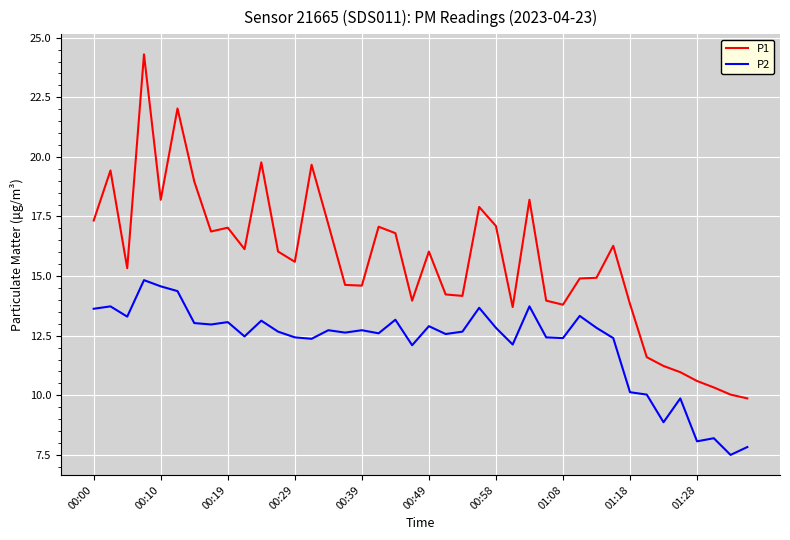

What are all the series names shown in the legend?

P1, P2